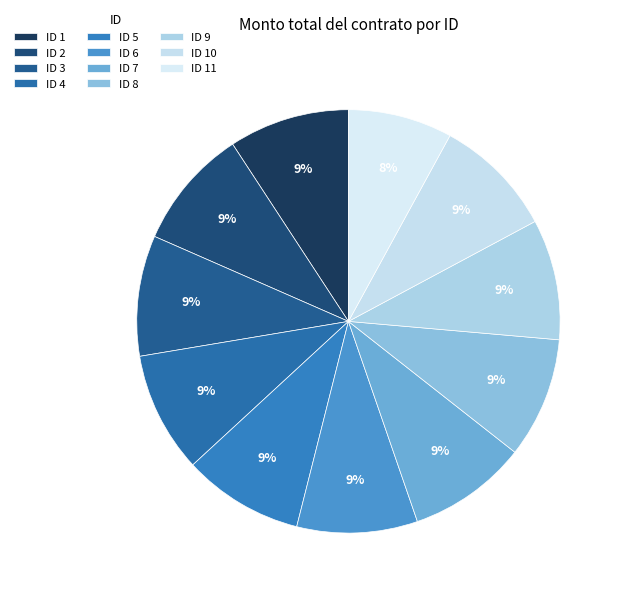

How many slices are in this pie chart?

11